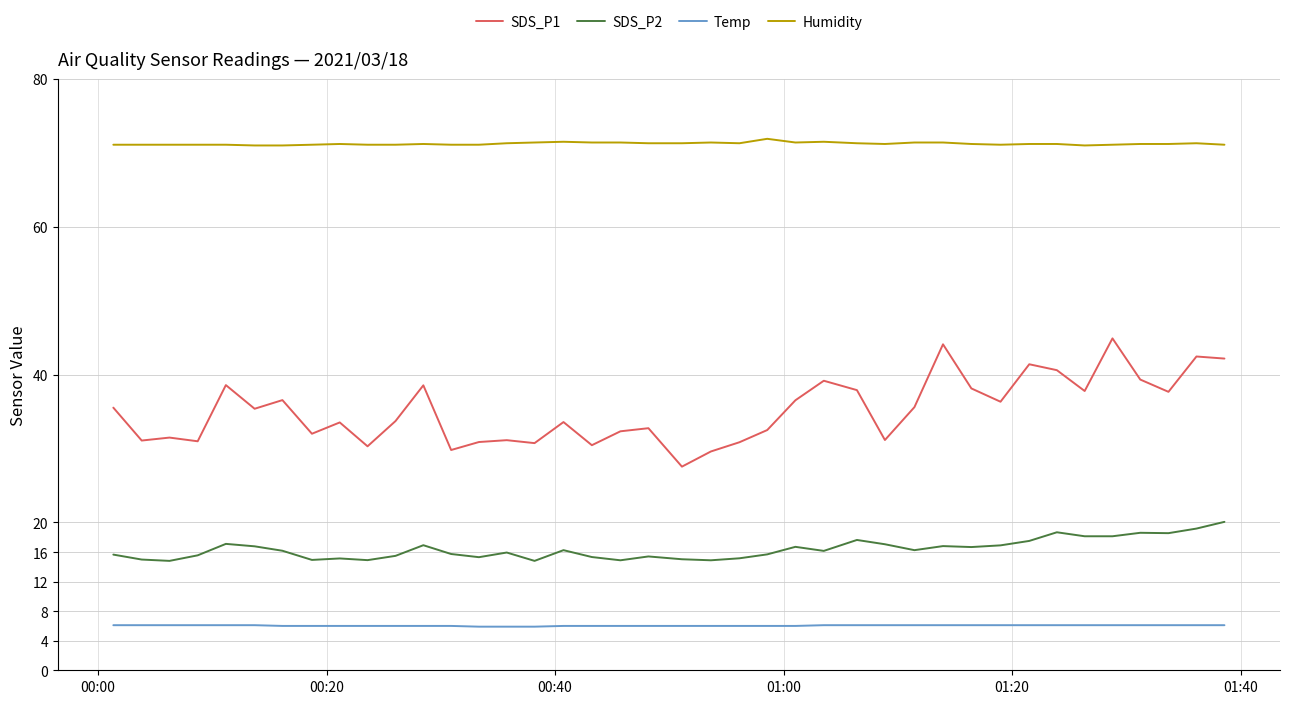

What is the sum of all SDS_P1 values?

1405.0